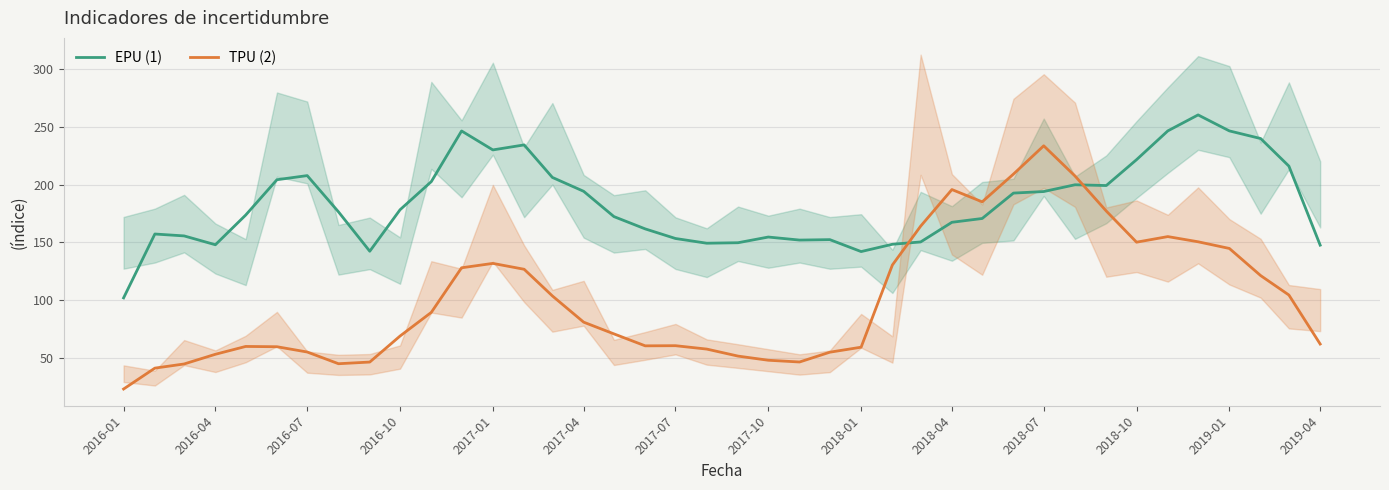

The value of EPU (1) at 2016-04 is 211.1. True or false?

False